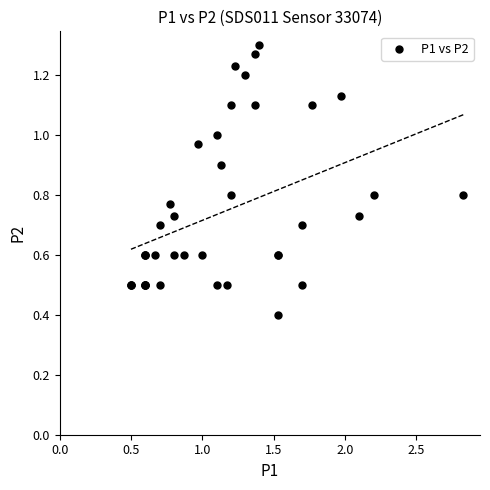

What Y value in the scatter plot is closest to 0?

0.4